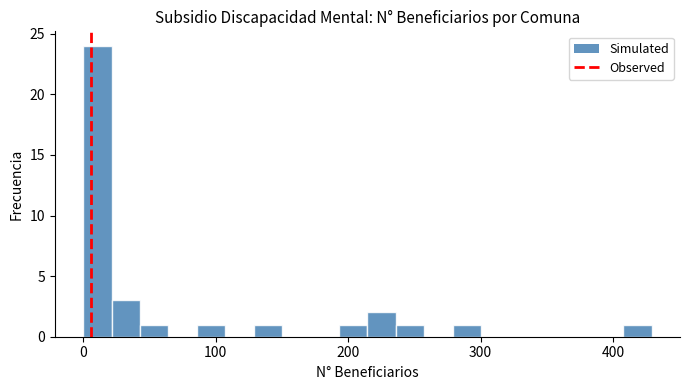

Read against the x-axis, roughly where is the centre of the tallest bar?

10